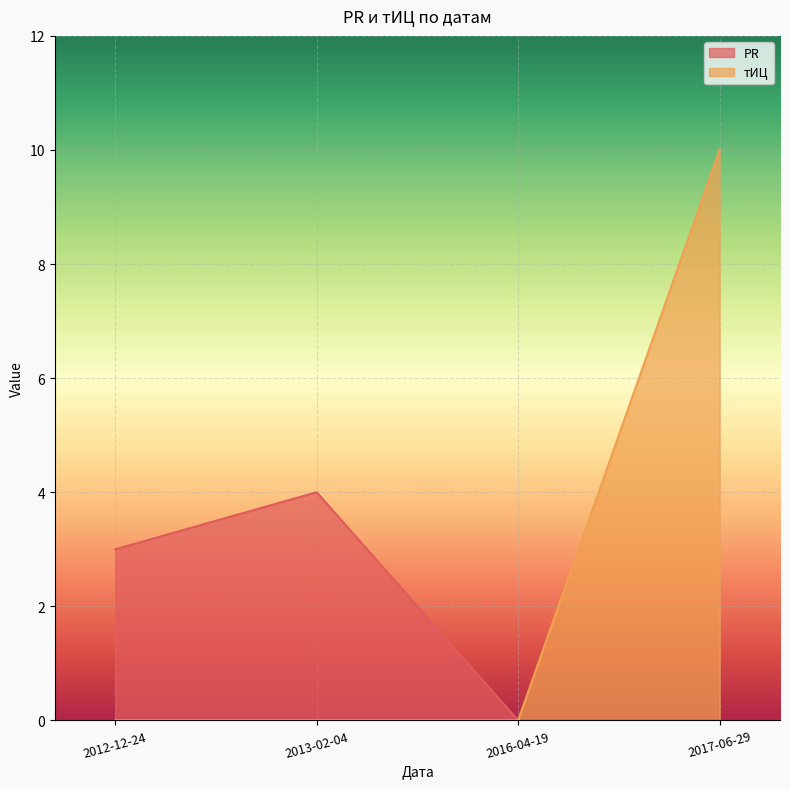

True or false: тИЦ and PR intersect in this chart.

False